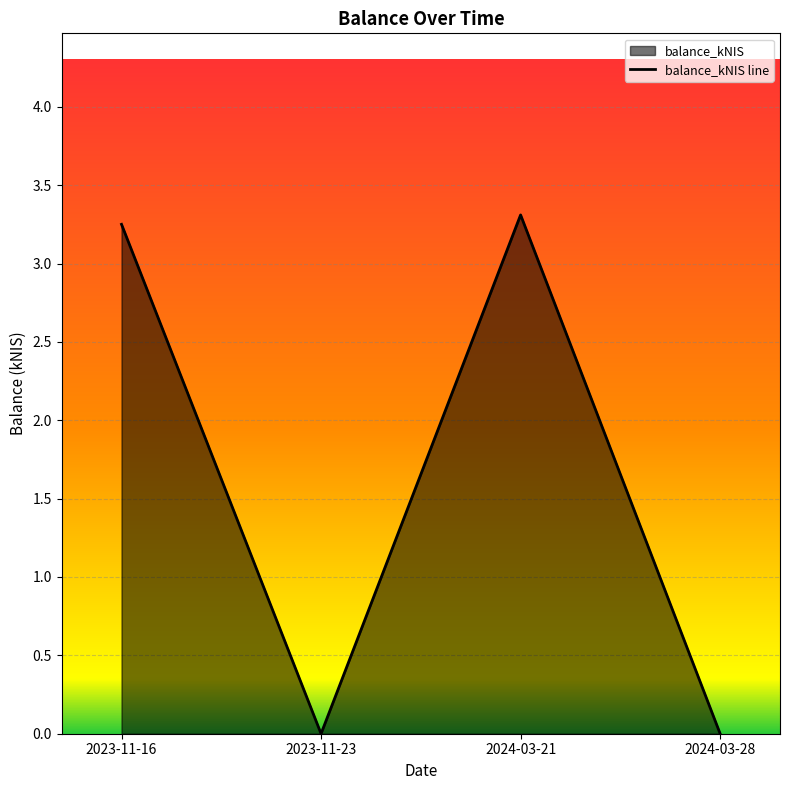

What is the maximum value shown in the chart?

3.3